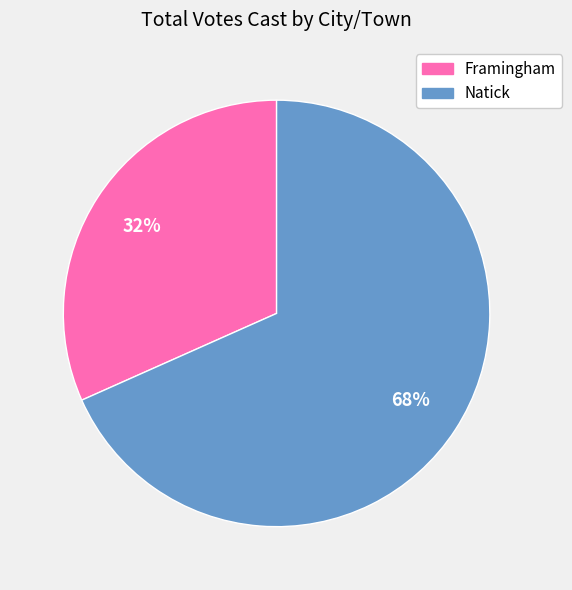

Is there any slice that represents more than half of the pie?

Yes